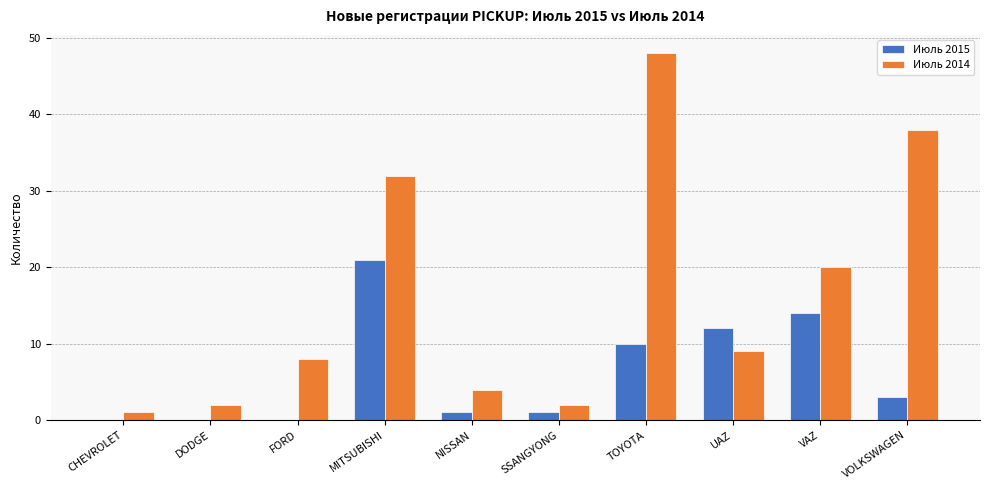

Is the value of Июль 2015 at SSANGYONG greater than the value of Июль 2014 at VAZ?

No